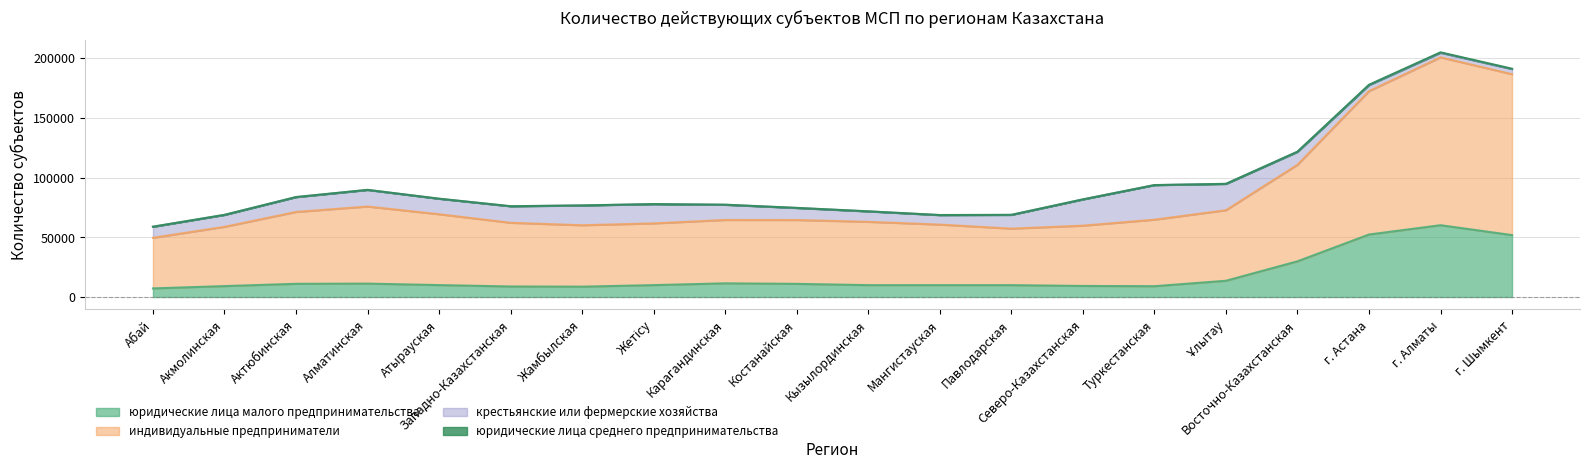

What are all the series names shown in the legend?

юридические лица малого предпринимательства, индивидуальные предприниматели, крестьянские или фермерские хозяйства, юридические лица среднего предпринимательства